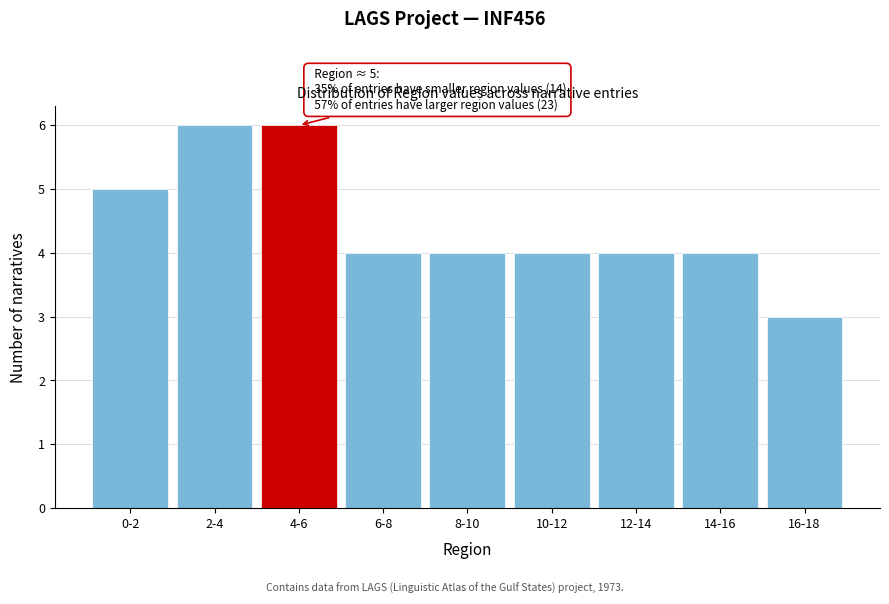

Reading right to left, what are all the values shown in this chart?

3	4	4	4	4	4	6	6	5